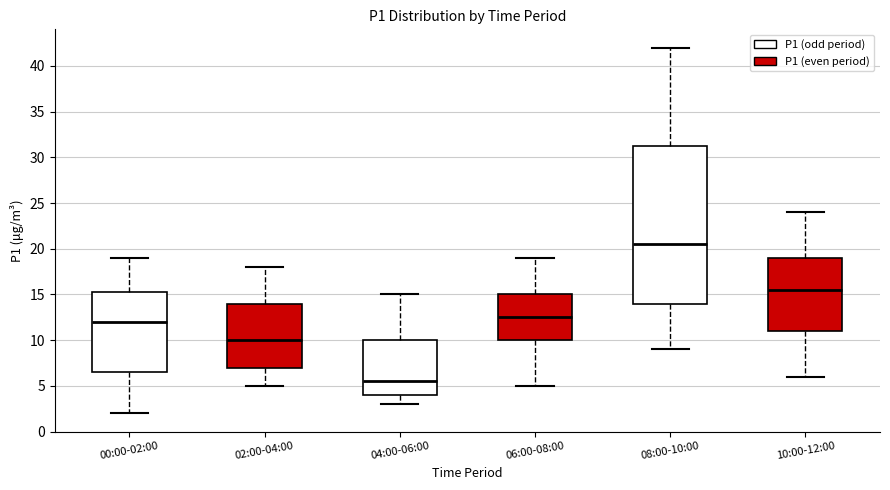

Where is the upper edge of the box for 10:00-12:00 on the y-axis? The values are not printed on the chart, so give them approximately, as read against the axis.

19.0